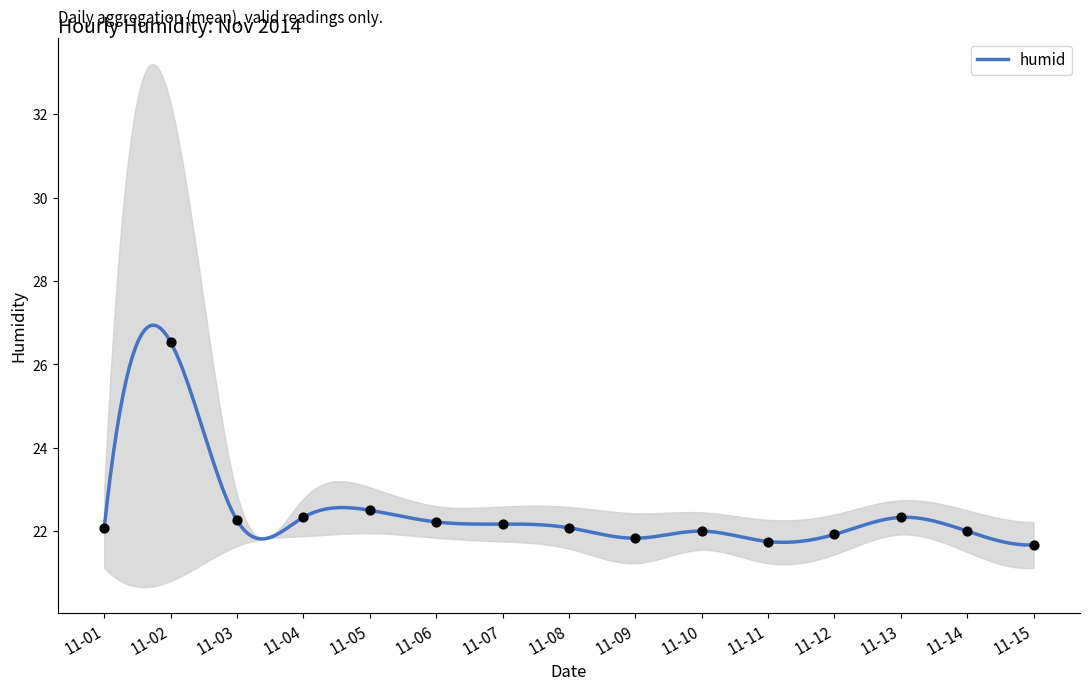

What is the change in value from 11-07 to 11-13?

+0.2